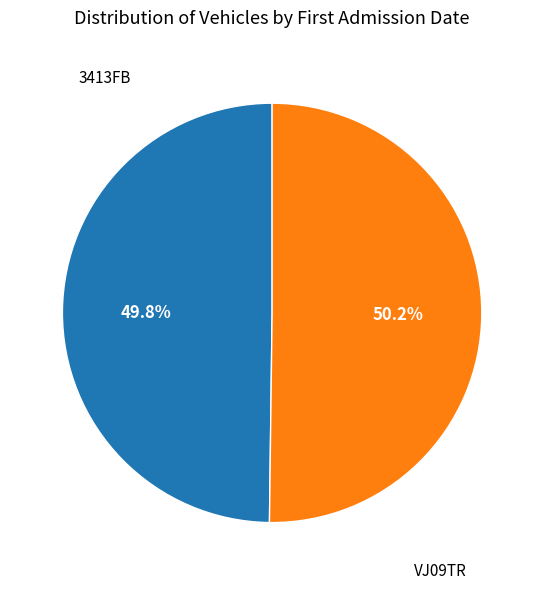

Count the number of slices in the pie.

2